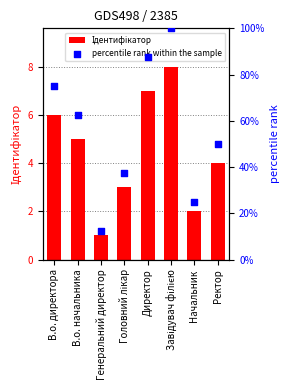

Which series reaches the maximum Y coordinate?

percentile rank within the sample